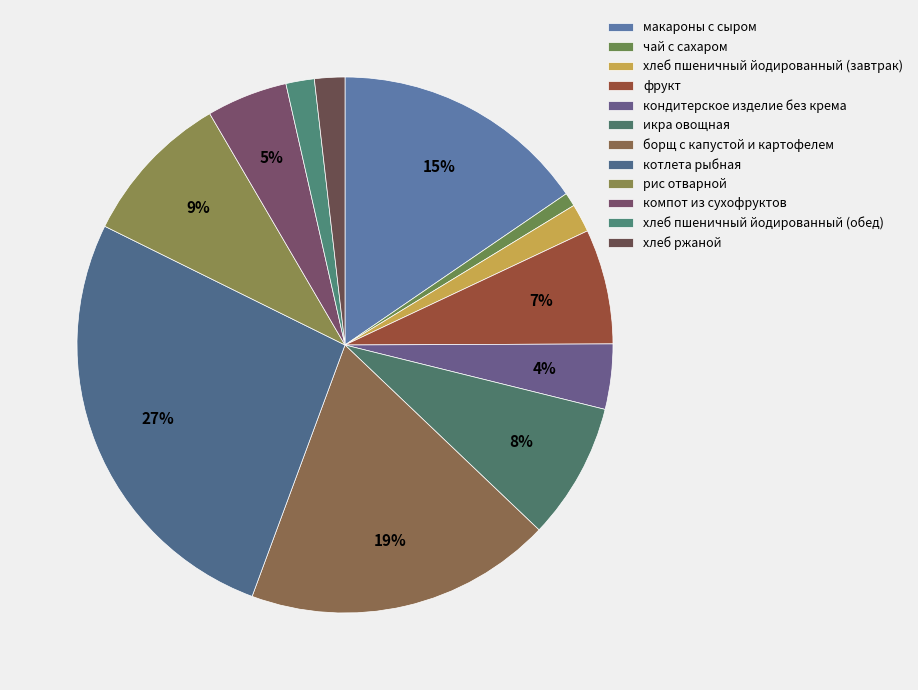

What percentage do рис отварной and хлеб ржаной together represent?

11.1%